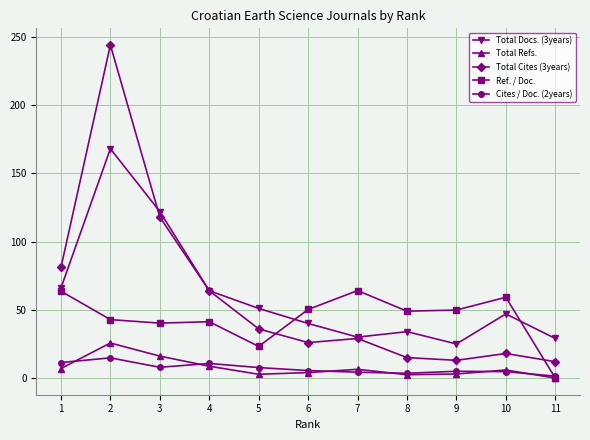

What is the difference between the Total Cites (3years) values at 10 and 6?

8.0